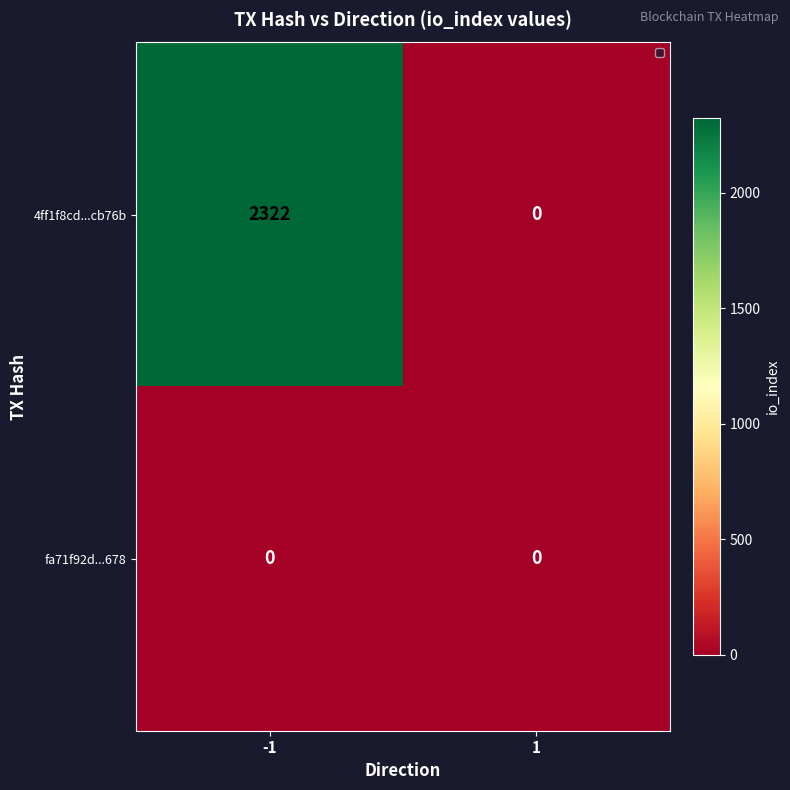

What is the maximum value shown in the chart?

2322